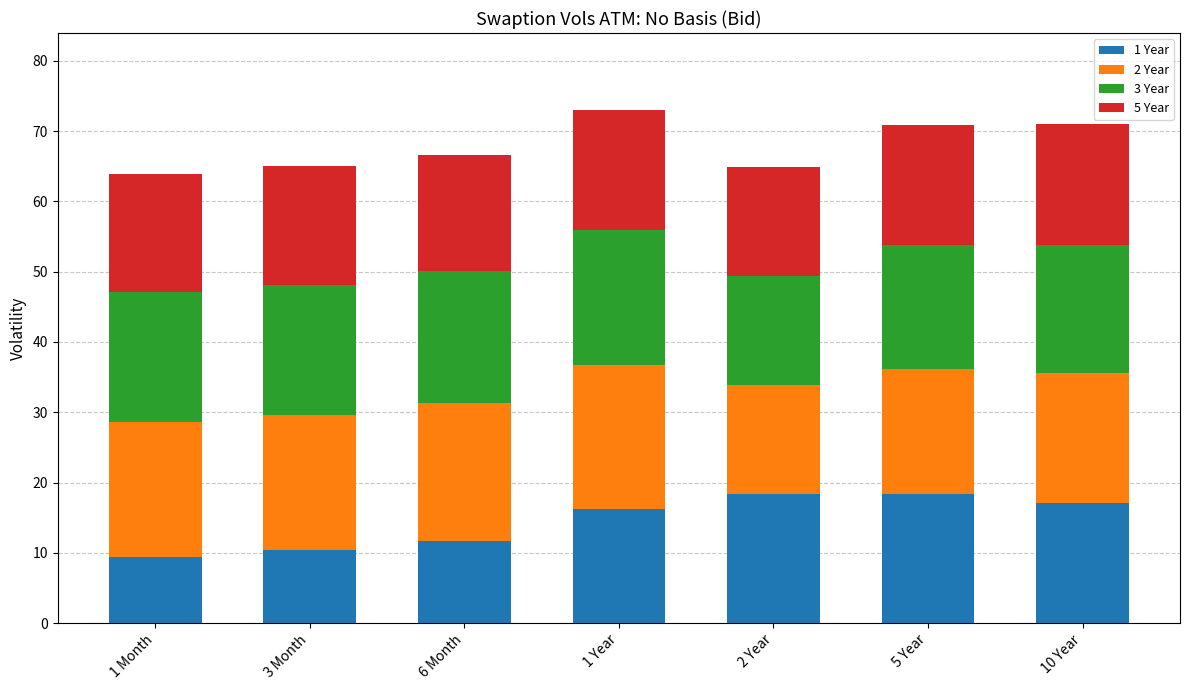

Does the chart contain any negative values?

No